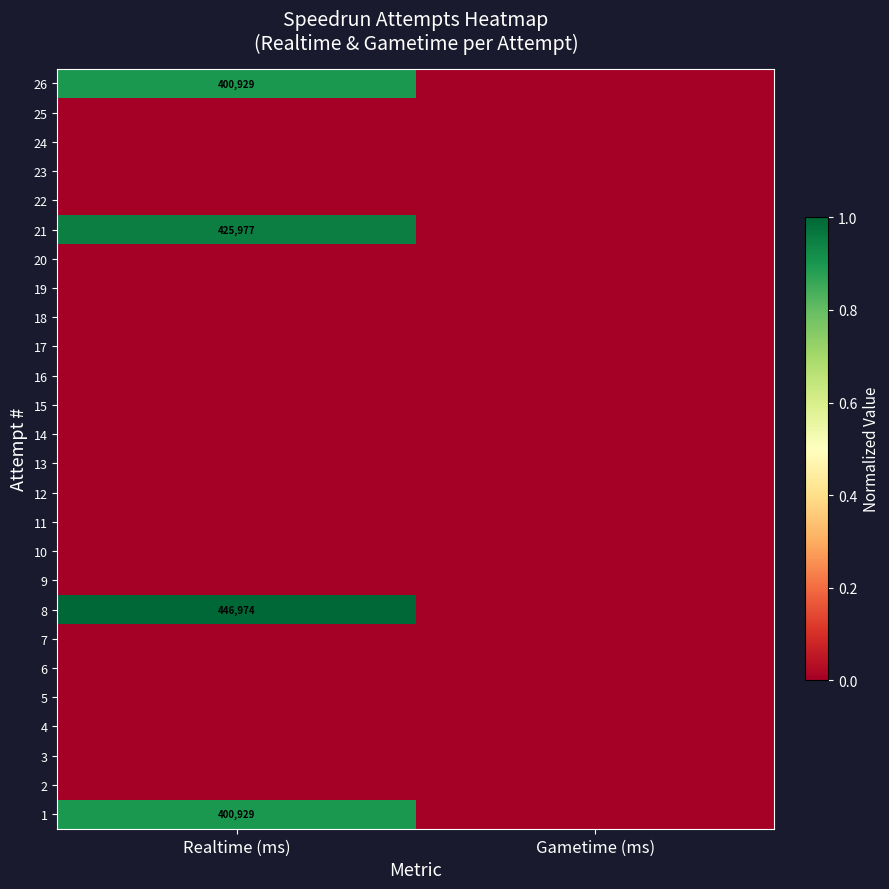

Between Realtime (ms) and Gametime (ms), which is larger?

Realtime (ms)